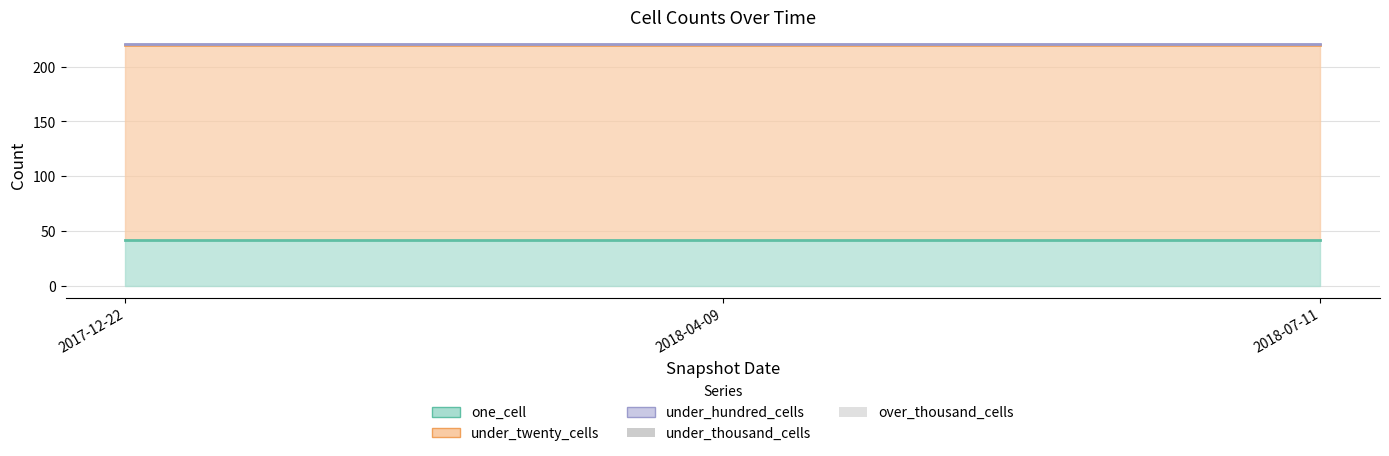

Count the number of data series in this chart.

5